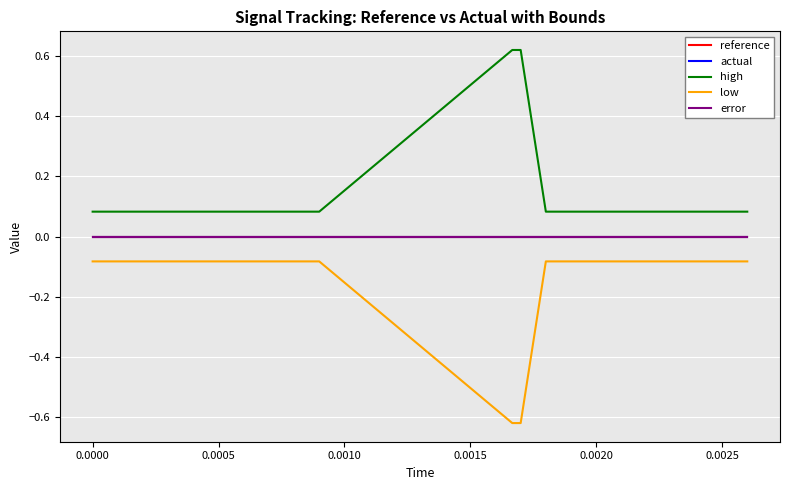

Where is low nearest to the value 0?

−0.0005